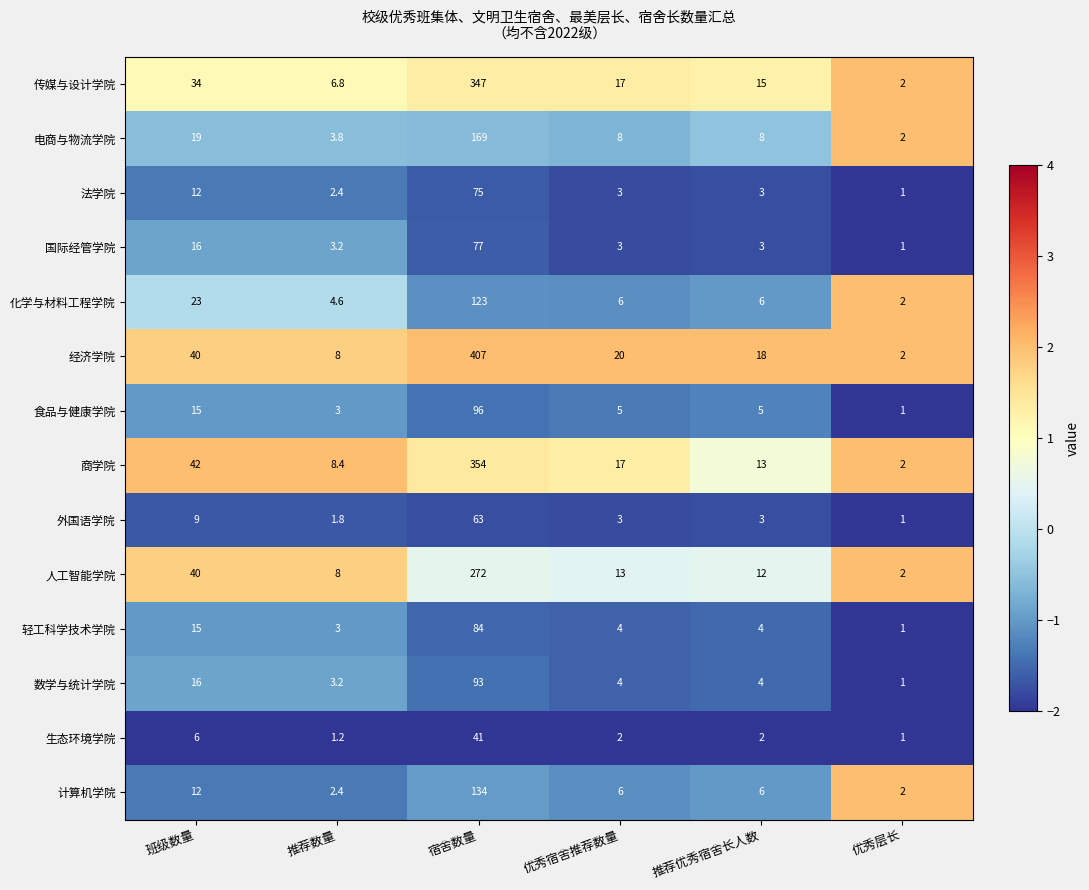

What is the spread (max minus min) of values at 推荐数量?

7.2